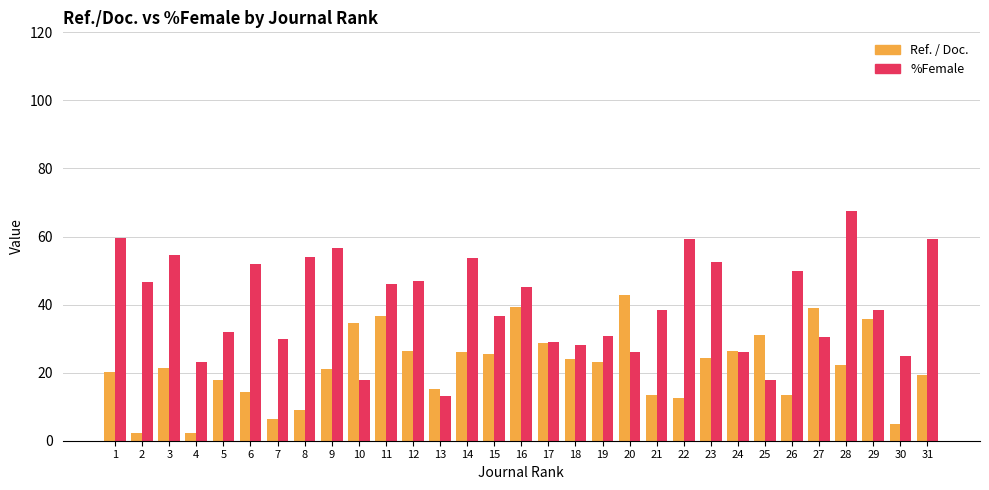

What is the maximum value shown in the chart?

67.4